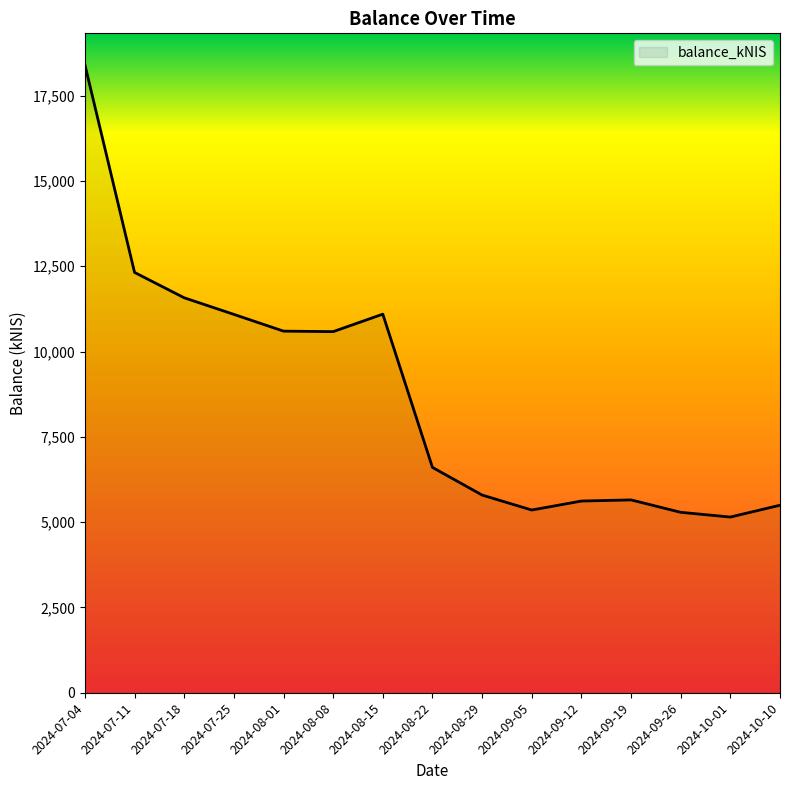

Between 2024-10-10 and 2024-07-11, which is larger?

2024-07-11